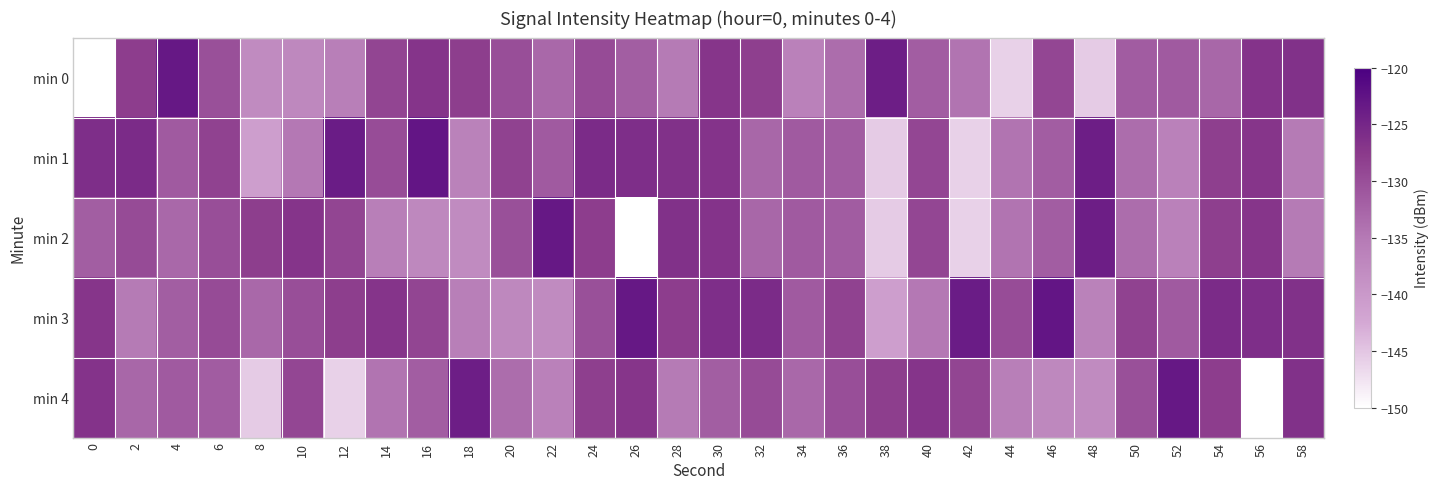

Reading left to right, extract all data points from this chart.

min 0: 0=-214.2	2=-127.9	4=-123.2	6=-130.2	8=-137.8	10=-137.4	12=-135.8	14=-128.8	16=-126.9	18=-128.0	20=-129.9	22=-133.0	24=-129.5	26=-131.8	28=-135.2	30=-127.0	32=-128.1	34=-136.3	36=-133.5	38=-124.1	40=-131.6	42=-134.3	44=-146.1	46=-128.9	48=-145.5	50=-131.6	52=-131.4	54=-132.8	56=-126.8	58=-126.3
min 1: 0=-126.1	2=-125.7	4=-131.3	6=-128.5	8=-140.9	10=-134.9	12=-123.7	14=-129.6	16=-122.8	18=-136.3	20=-128.5	22=-131.3	24=-125.7	26=-126.1	28=-126.3	30=-126.8	32=-132.8	34=-131.4	36=-131.6	38=-145.5	40=-128.9	42=-146.1	44=-134.3	46=-131.6	48=-124.1	50=-133.5	52=-136.3	54=-128.1	56=-127.0	58=-135.2
min 2: 0=-131.8	2=-129.5	4=-133.0	6=-129.9	8=-128.0	10=-126.9	12=-128.8	14=-135.8	16=-137.4	18=-137.8	20=-130.2	22=-123.2	24=-127.9	26=-214.2	28=-126.3	30=-126.8	32=-132.8	34=-131.4	36=-131.6	38=-145.5	40=-128.9	42=-146.1	44=-134.3	46=-131.6	48=-124.1	50=-133.5	52=-136.3	54=-128.1	56=-127.0	58=-135.2
min 3: 0=-127.0	2=-135.2	4=-131.8	6=-129.5	8=-133.0	10=-129.9	12=-128.0	14=-126.9	16=-128.8	18=-135.8	20=-137.4	22=-137.8	24=-130.2	26=-123.2	28=-127.9	30=-126.1	32=-125.7	34=-131.3	36=-128.5	38=-140.9	40=-134.9	42=-123.7	44=-129.6	46=-122.8	48=-136.3	50=-128.5	52=-131.3	54=-125.7	56=-126.1	58=-126.3
min 4: 0=-126.8	2=-132.8	4=-131.4	6=-131.6	8=-145.5	10=-128.9	12=-146.1	14=-134.3	16=-131.6	18=-124.1	20=-133.5	22=-136.3	24=-128.1	26=-127.0	28=-135.2	30=-131.8	32=-129.5	34=-133.0	36=-129.9	38=-128.0	40=-126.9	42=-128.8	44=-135.8	46=-137.4	48=-137.8	50=-130.2	52=-123.2	54=-127.9	56=-214.2	58=-126.3